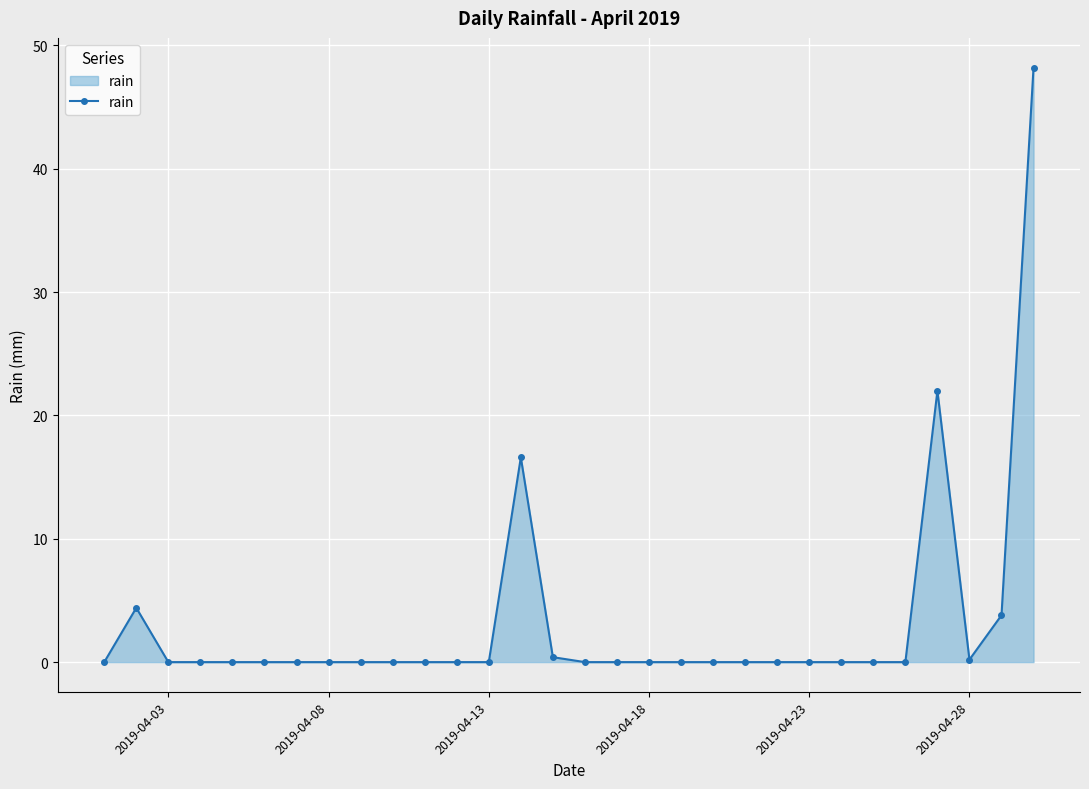

What is the maximum value shown in the chart?

48.2